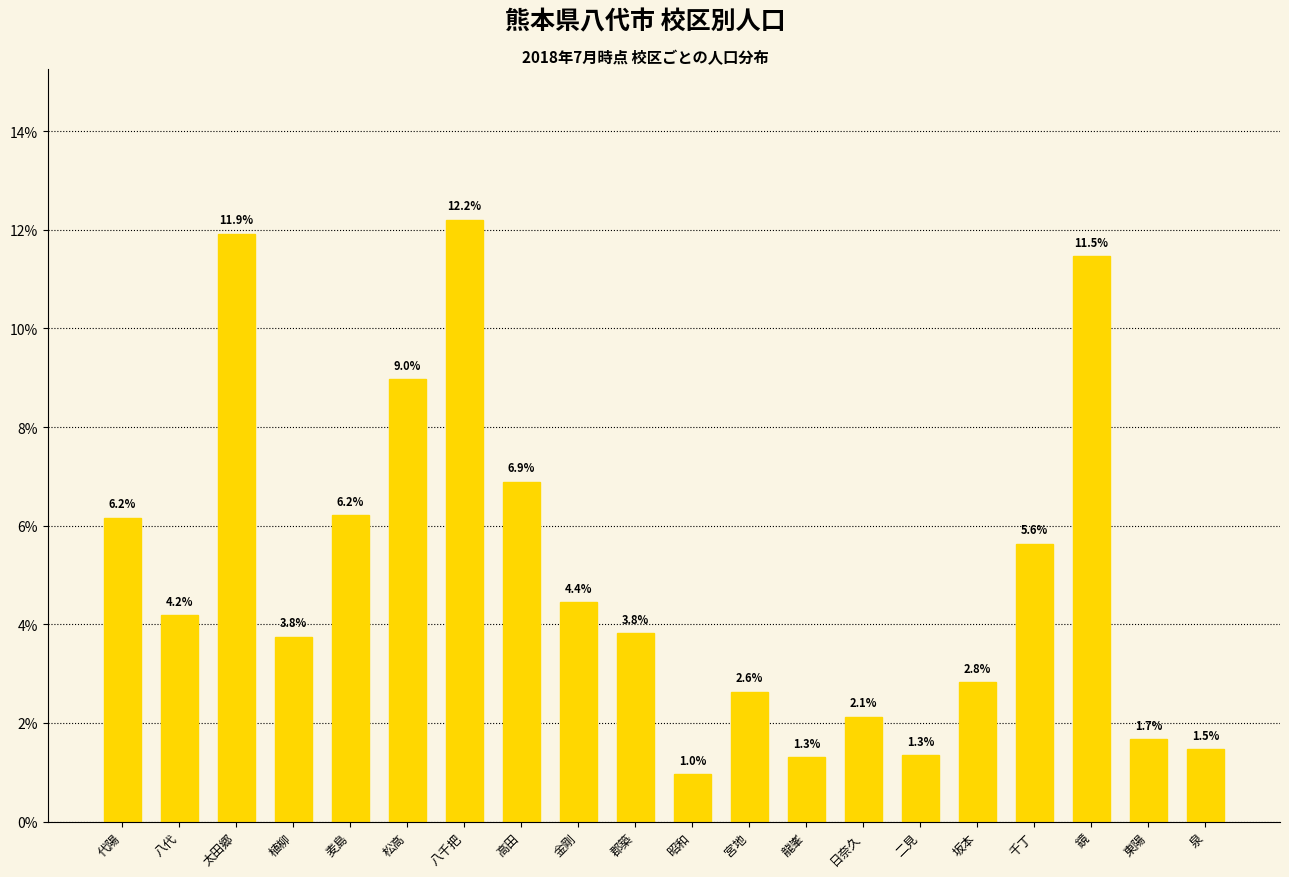

Where does the data first go above 4?

代陽